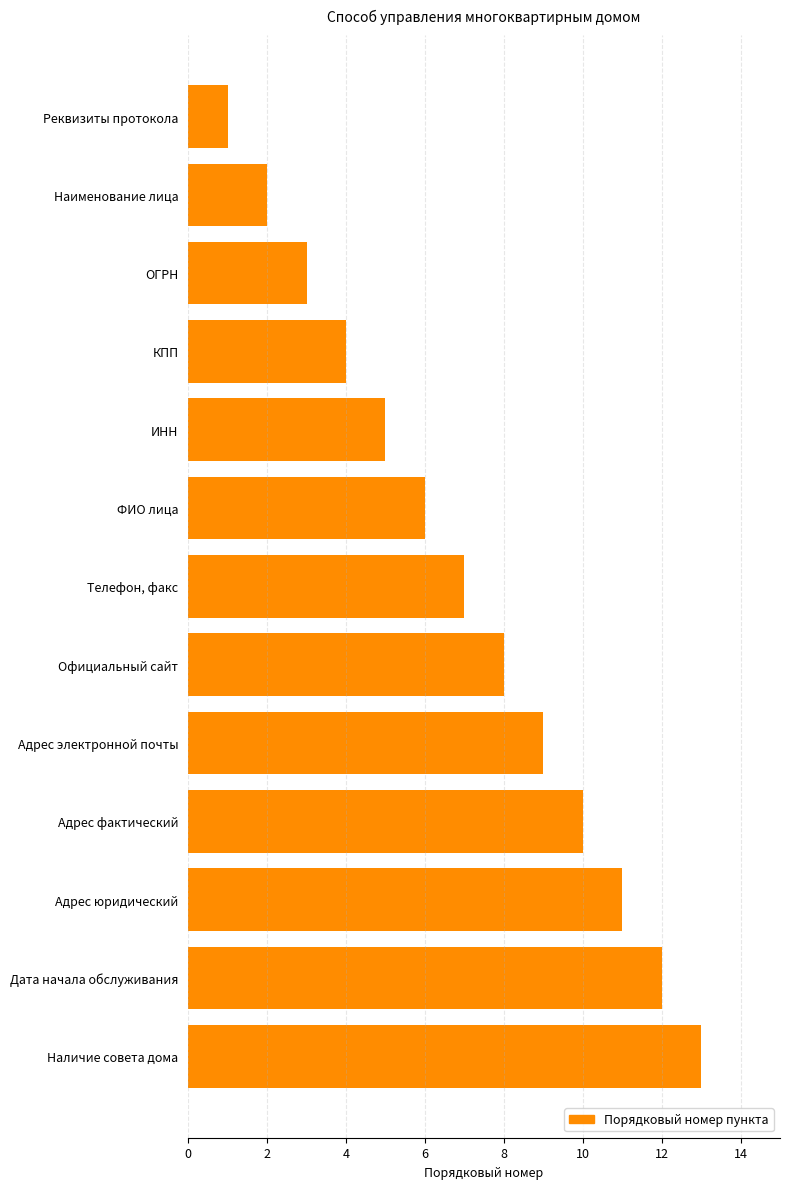

What position from the top is ОГРН?

3